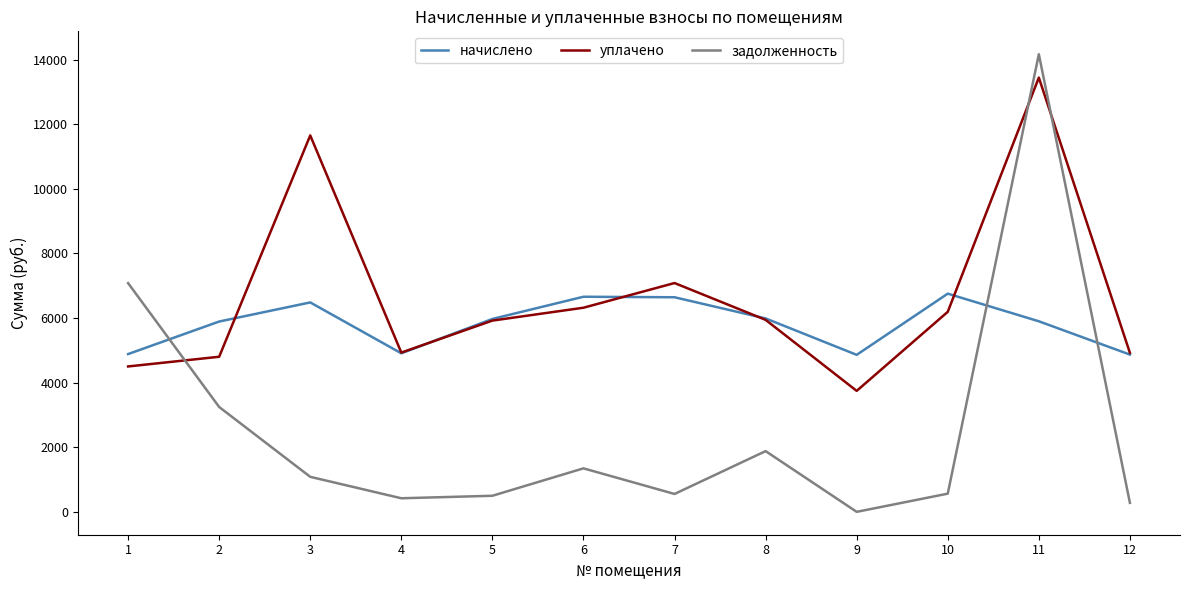

At which category does the chart reach its peak across all series?

11